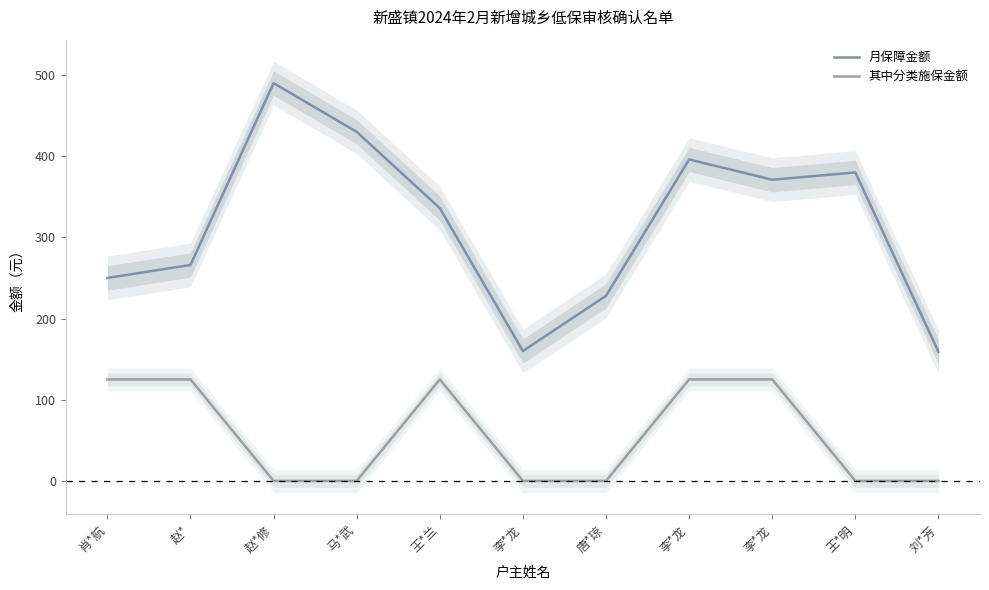

List the labels in order of 月保障金额 value, smallest first.

刘*芳, 李*龙, 唐*琼, 肖*航, 赵*, 王*兰, 李*龙, 王*明, 李*龙, 马*武, 赵*修